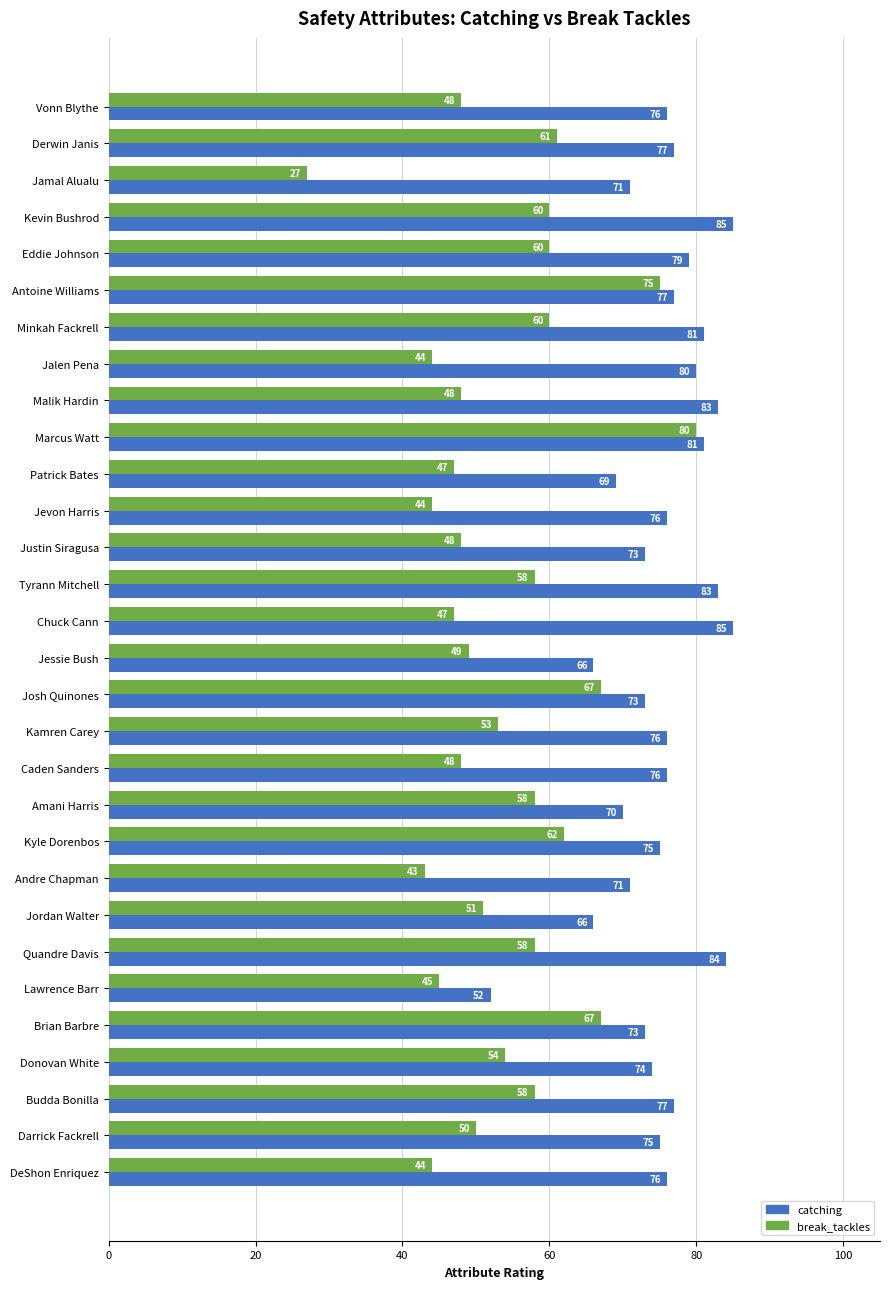

What is the approximate value of break_tackles at Antoine Williams, to the nearest 5?

75